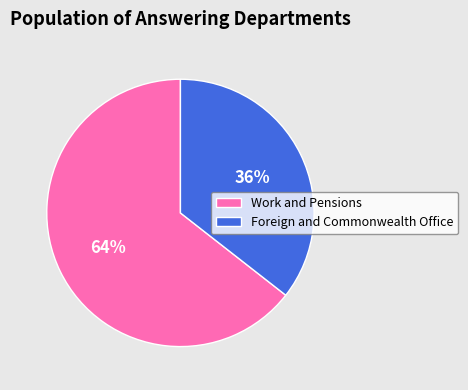

The Work and Pensions slice represents 64% of the pie. True or false?

True